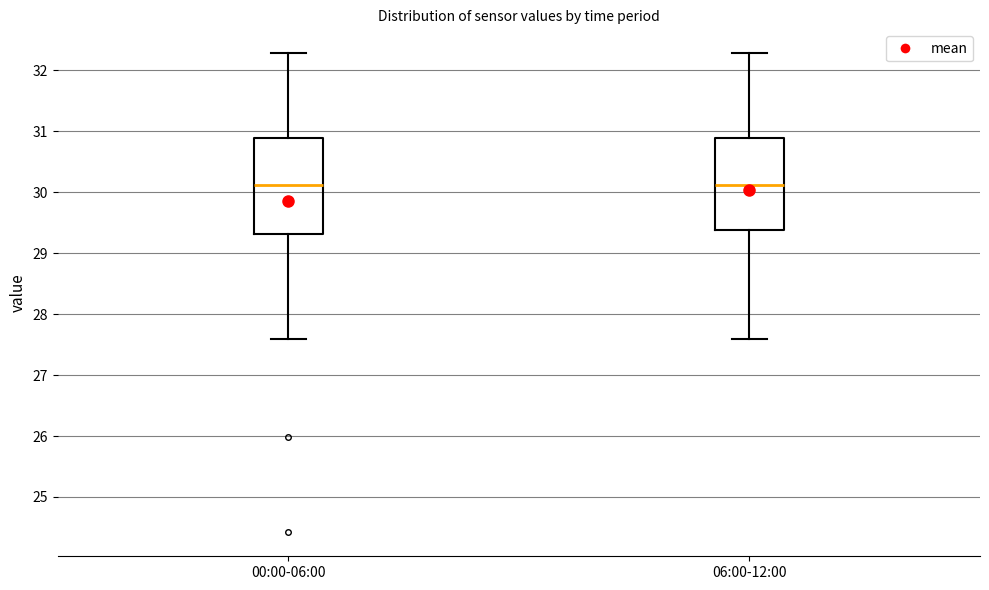

Reading left to right, transcribe this box plot: for each box, give where its median line is, the range the box spans, and where its two whiskers end, as read against the y-axis. The values are not printed on the chart, so give them approximately, as read against the axis.

00:00-06:00: median 30.1, box 29.3 to 30.9, whiskers 27.6 to 32.3
06:00-12:00: median 30.1, box 29.4 to 30.9, whiskers 27.6 to 32.3